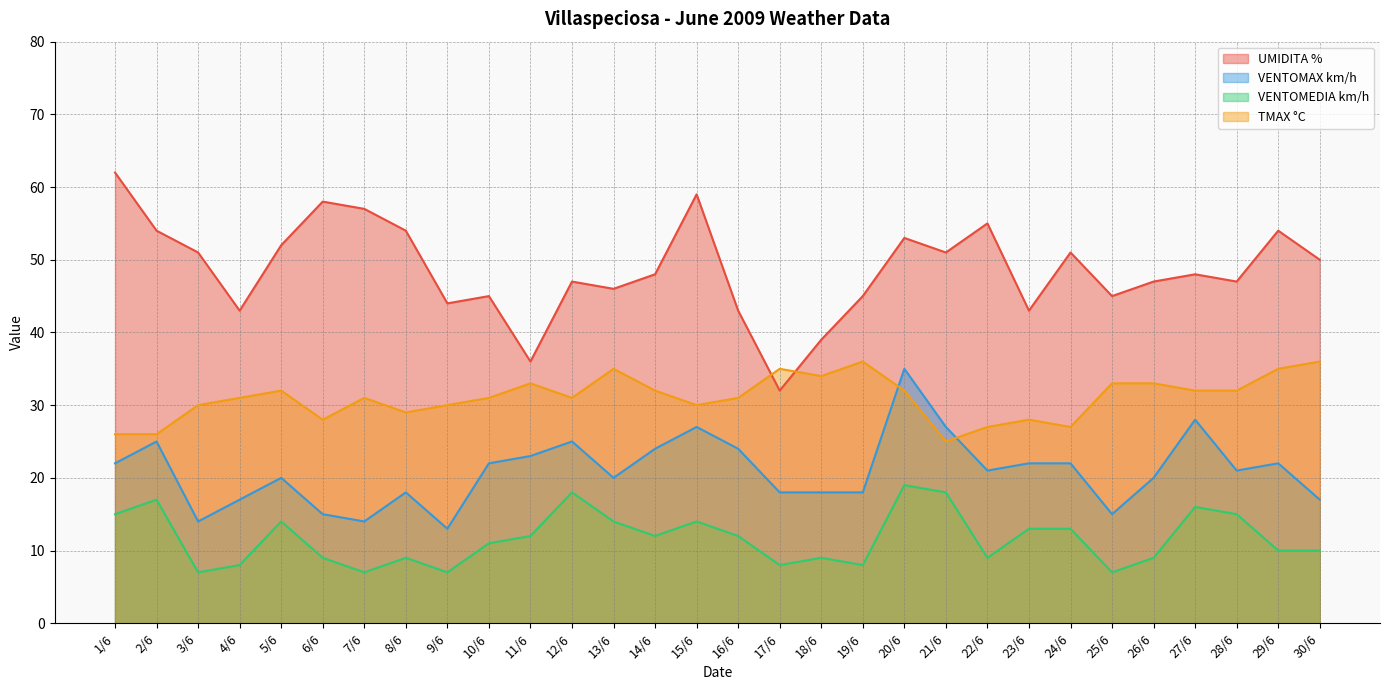

What is the sum of all UMIDITA % values?

1459